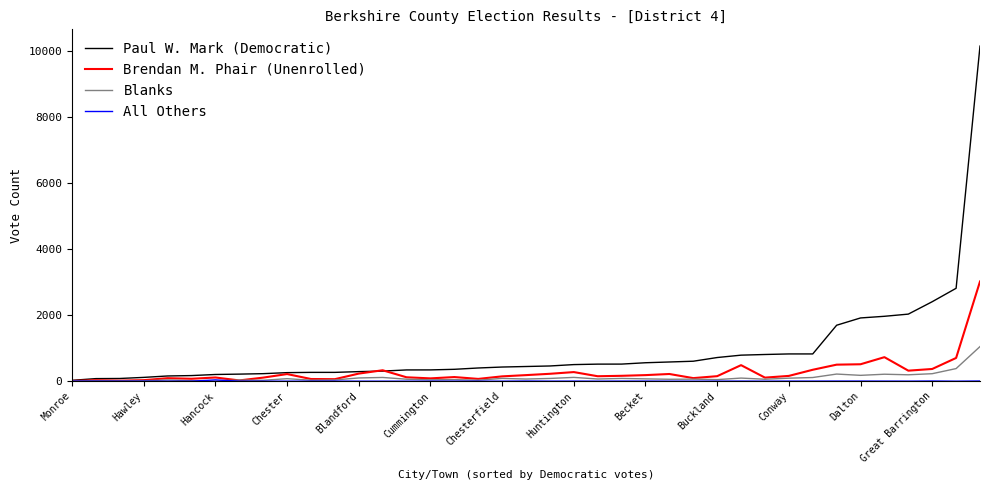

What is the maximum value for Paul W. Mark (Democratic)?

10158